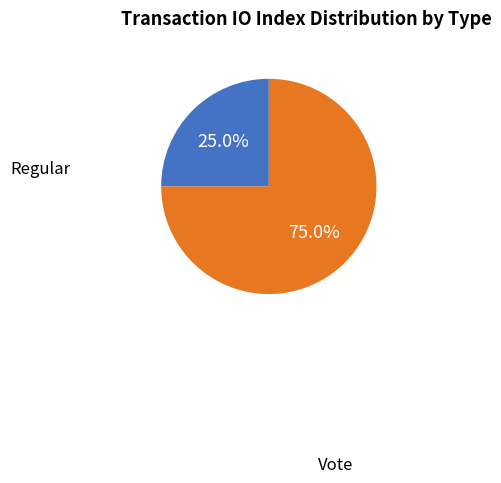

Does any single category account for the majority?

Yes